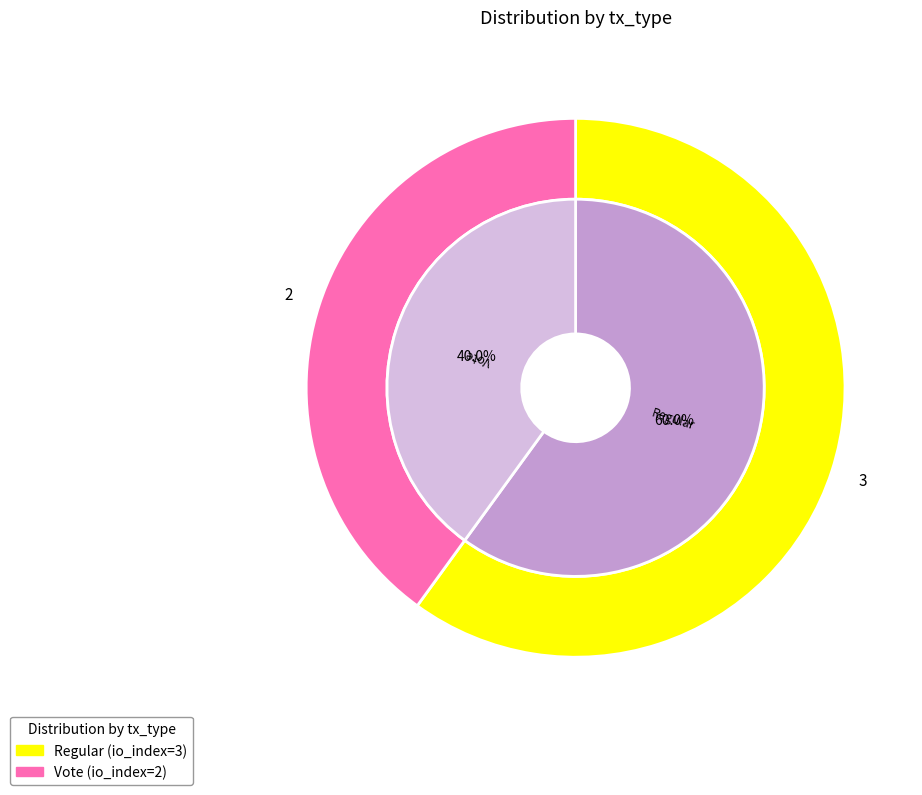

To the nearest percent, what portion does Vote represent?

40%